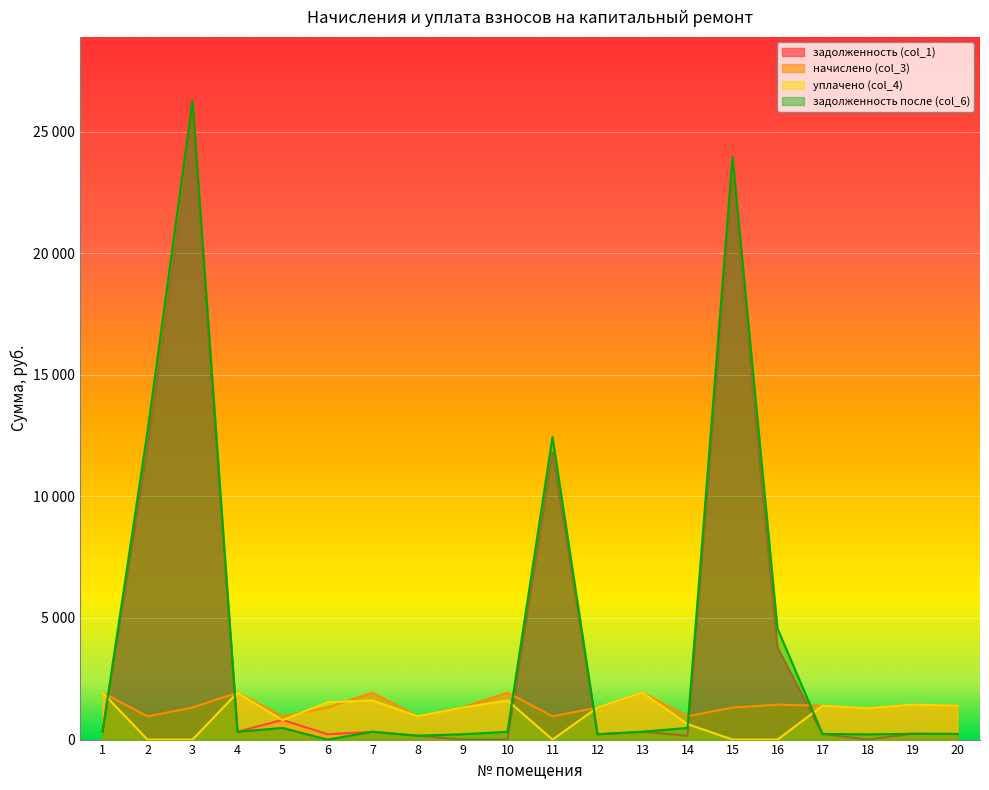

After their last crossing, which series has the higher values: уплачено (col_4) or задолженность после (col_6)?

уплачено (col_4)